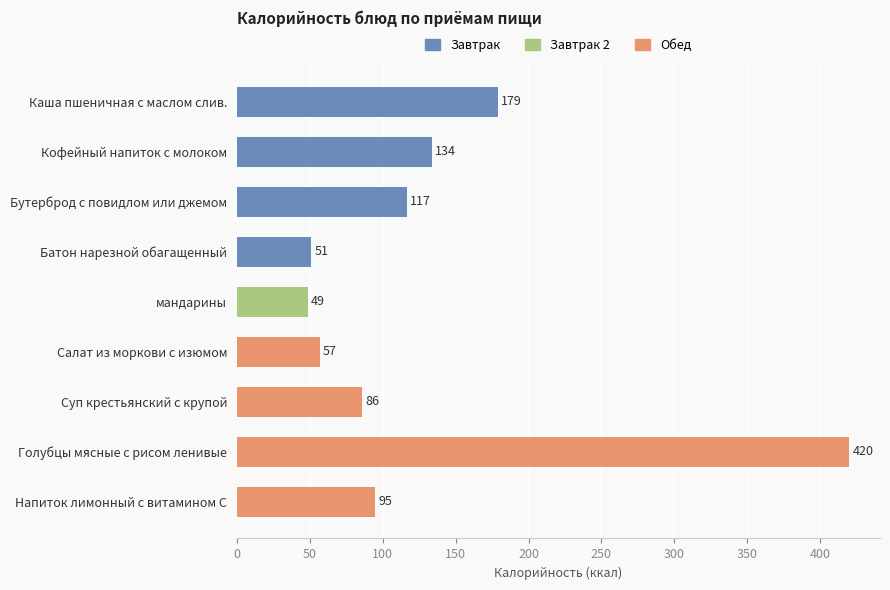

What is the label of the 8th bar from the top?

Голубцы мясные с рисом ленивые